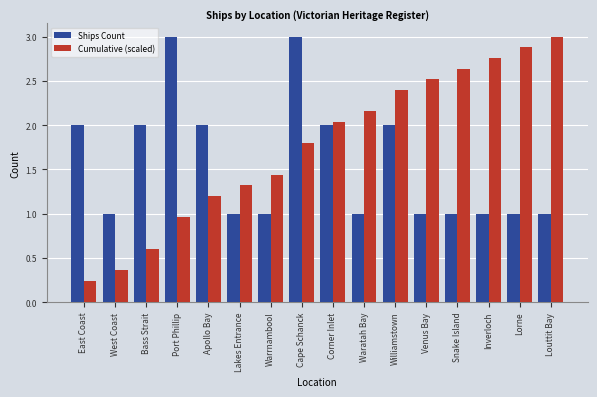

Rank the series by their average value, from highest to lowest.

Cumulative (scaled), Ships Count